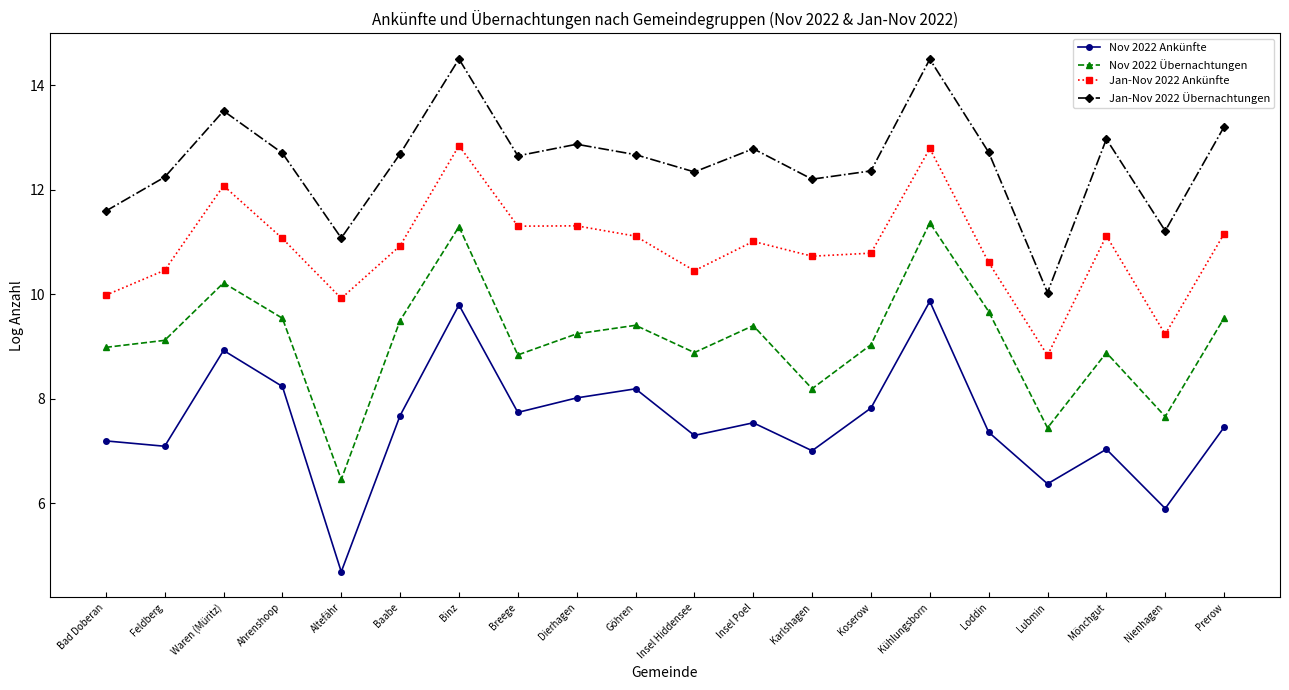

True or false: Jan-Nov 2022 Ankünfte and Jan-Nov 2022 Übernachtungen cross at least once.

False